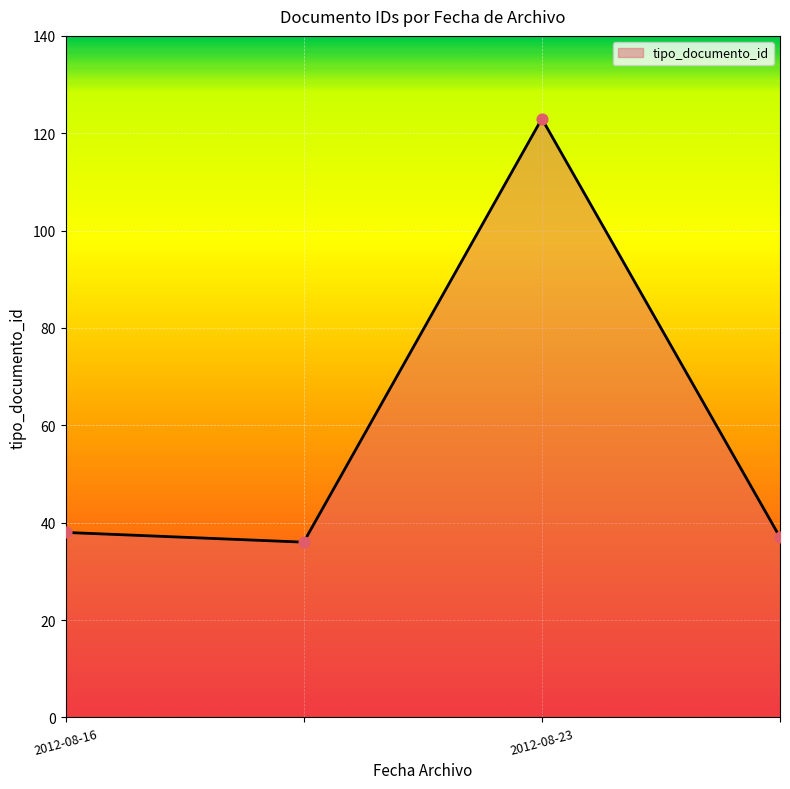

What is the maximum value shown in the chart?

123